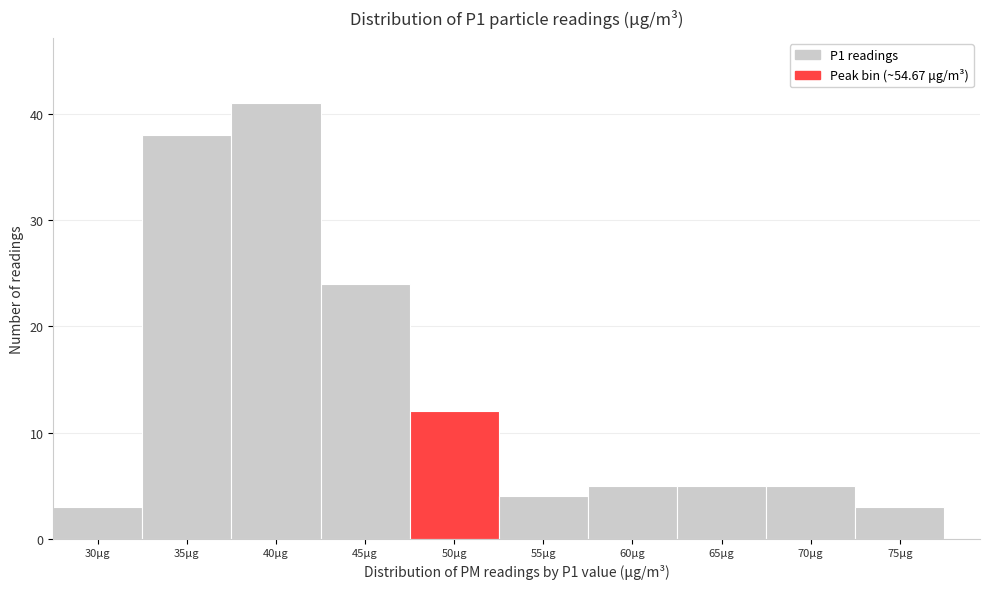

Reading left to right, list all the values displayed in this chart.

30μg=3	35μg=38	40μg=41	45μg=24	50μg=12	55μg=4	60μg=5	65μg=5	70μg=5	75μg=3